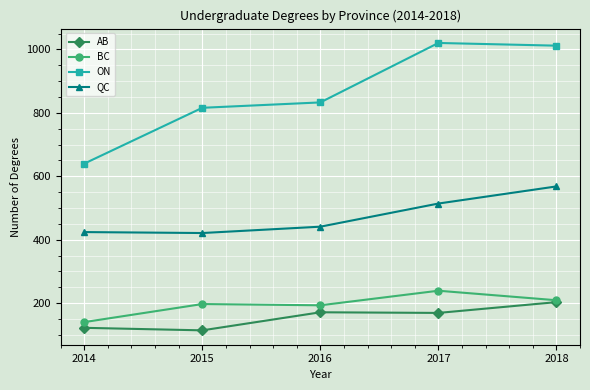

True or false: ON has more than 2 points higher than both neighbors.

False